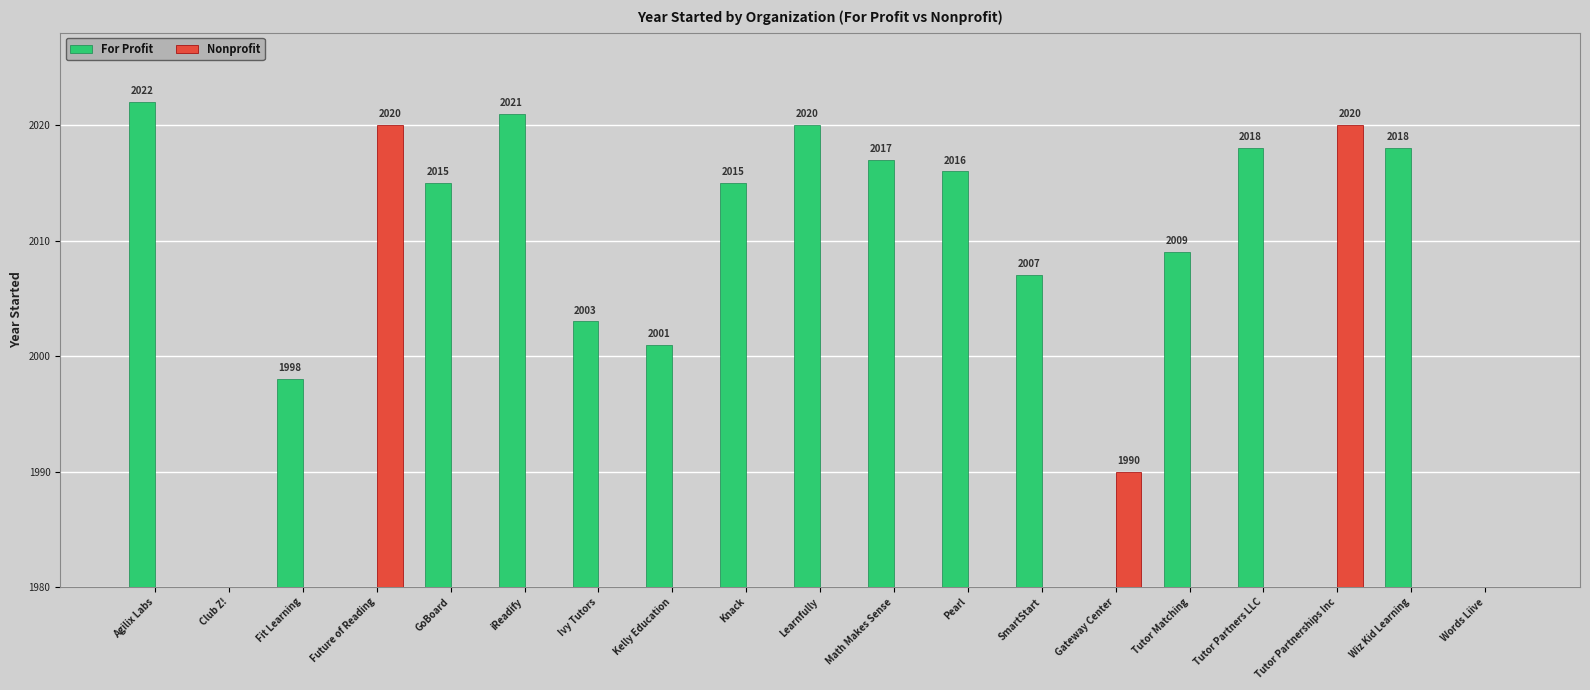

List the labels in order of For Profit value, smallest first.

Club Z!, Future of Reading, Gateway Center, Tutor Partnerships Inc, Words Liive, Fit Learning, Kelly Education, Ivy Tutors, SmartStart, Tutor Matching, GoBoard, Knack, Pearl, Math Makes Sense, Tutor Partners LLC, Wiz Kid Learning, Learnfully, iReadify, Agilix Labs